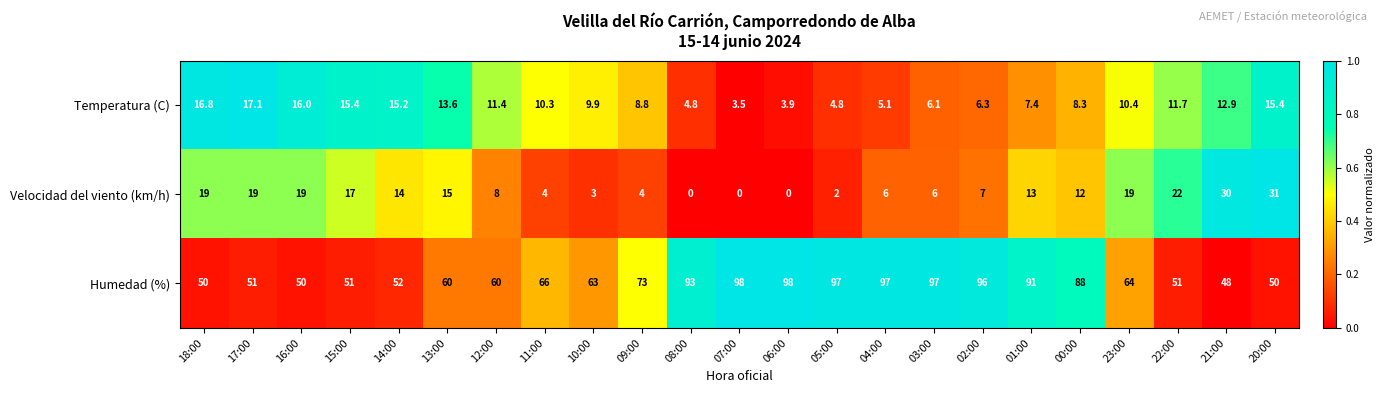

What is the lowest value of the Humedad (%) series?

48.0